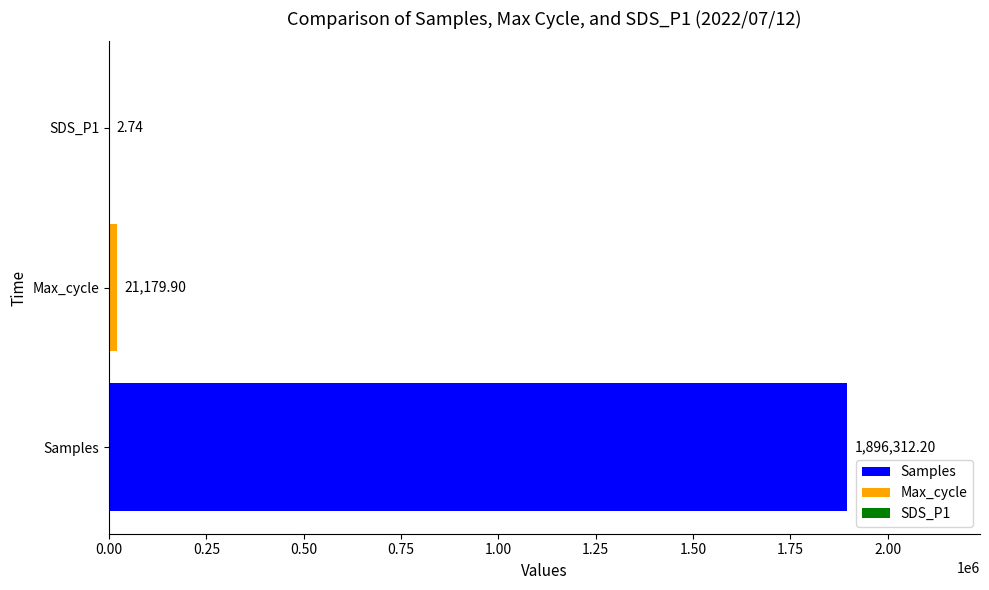

What is the sum of the values at Max_cycle and SDS_P1?

21182.6